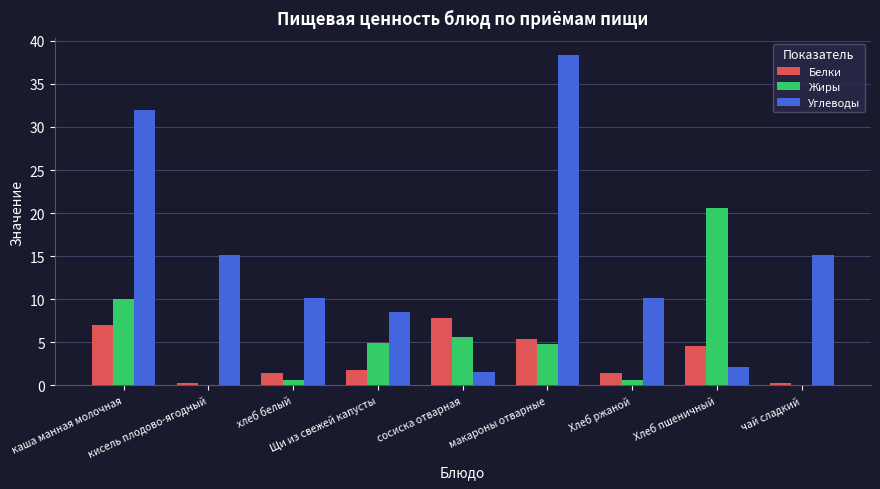

What is the sum of all Белки values?

30.2